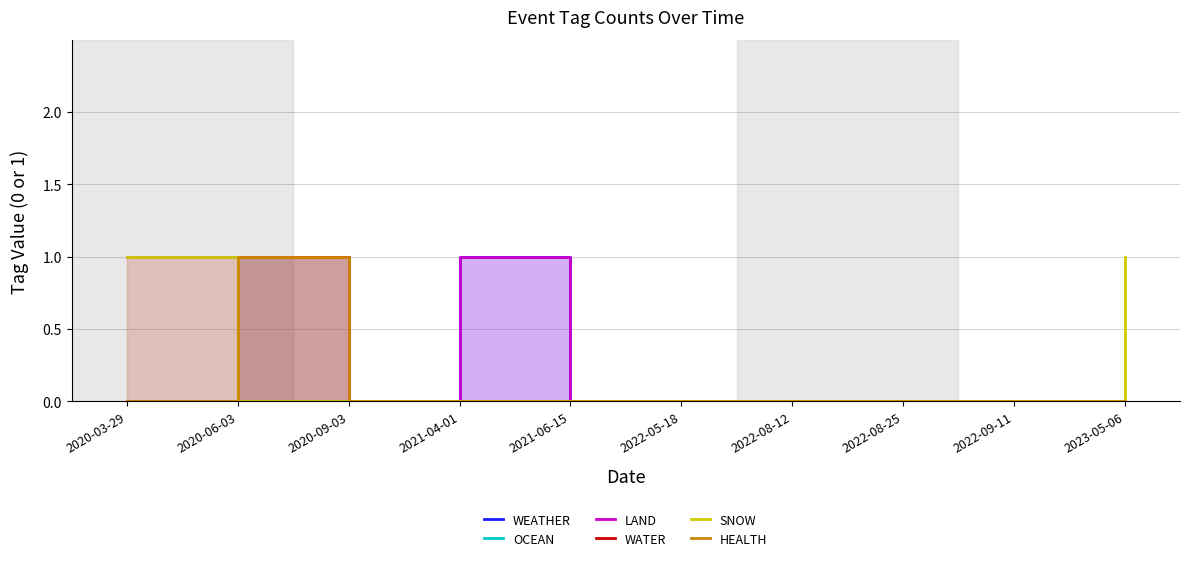

What is the difference between the maximum and minimum values in the SNOW series?

1